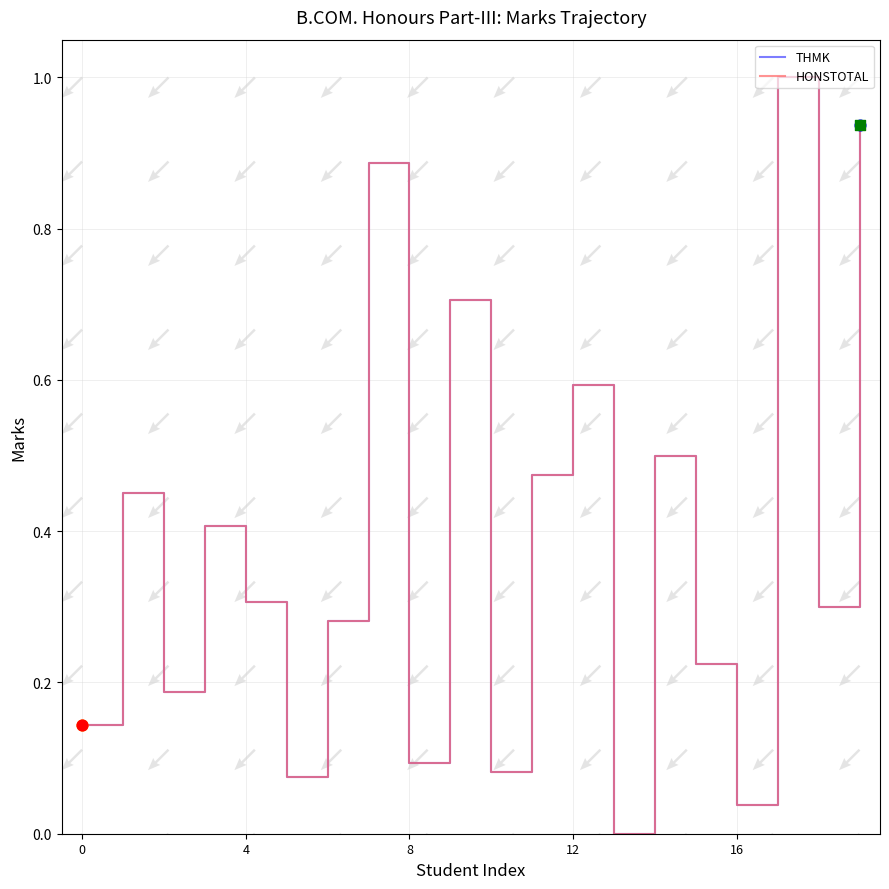

Is the value of THMK at 14 greater than the value of HONSTOTAL at 6?

Yes